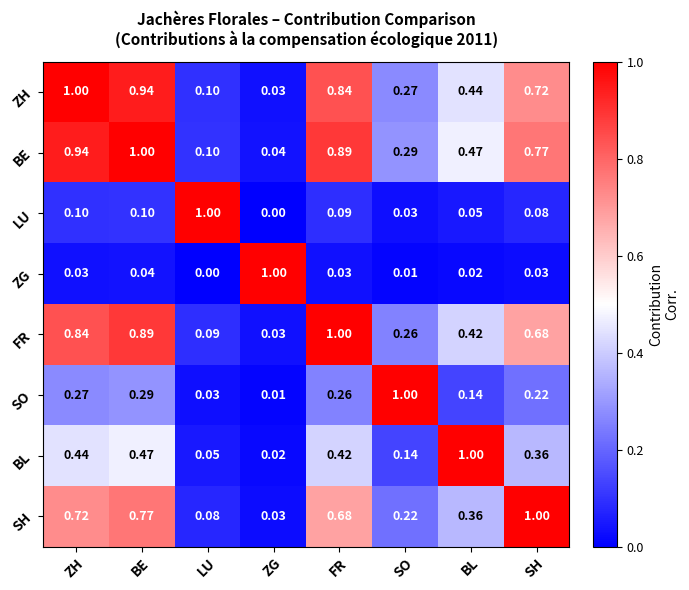

Which category has the lowest value in the FR series?

ZG